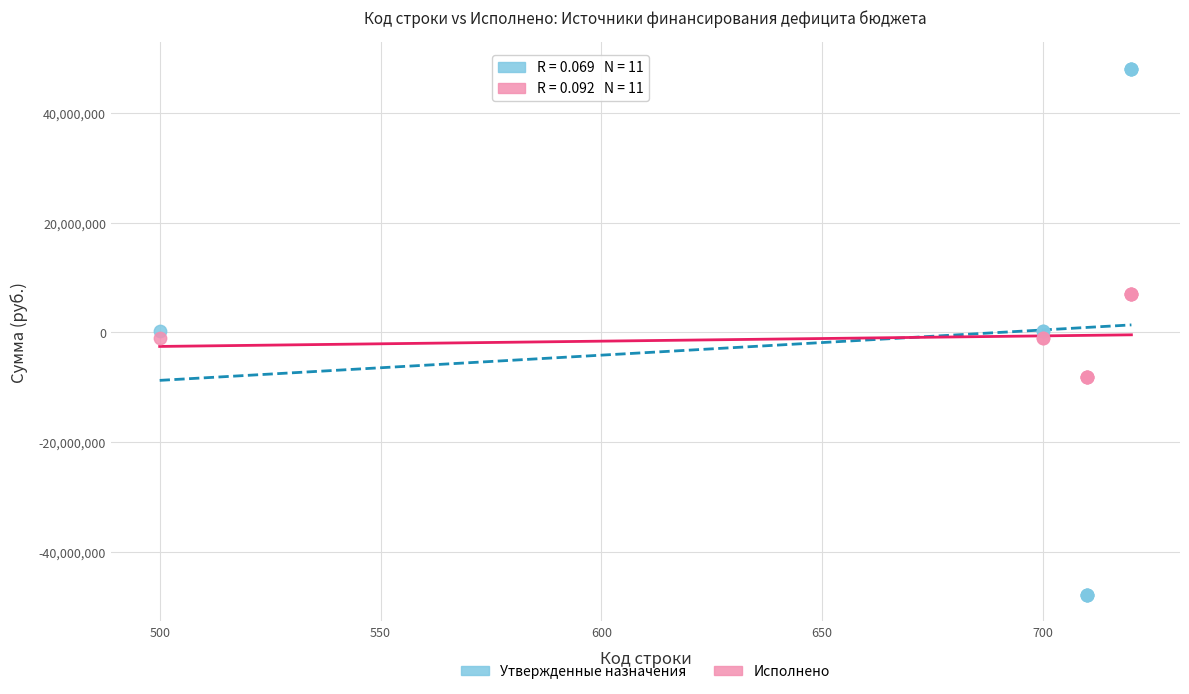

Which series has the largest Y range (max minus min)?

Утвержденные назначения